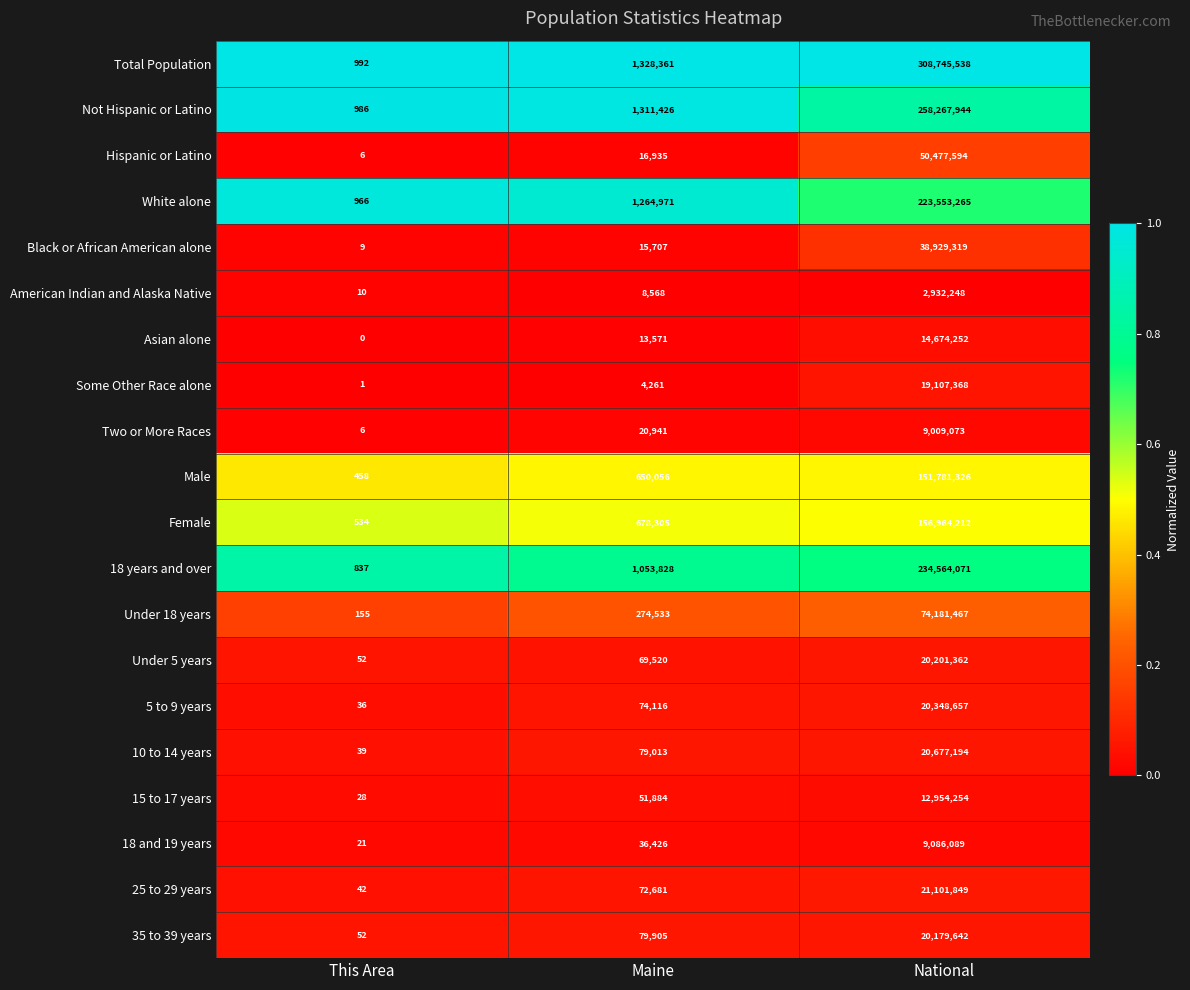

Count the number of categories in the chart.

3